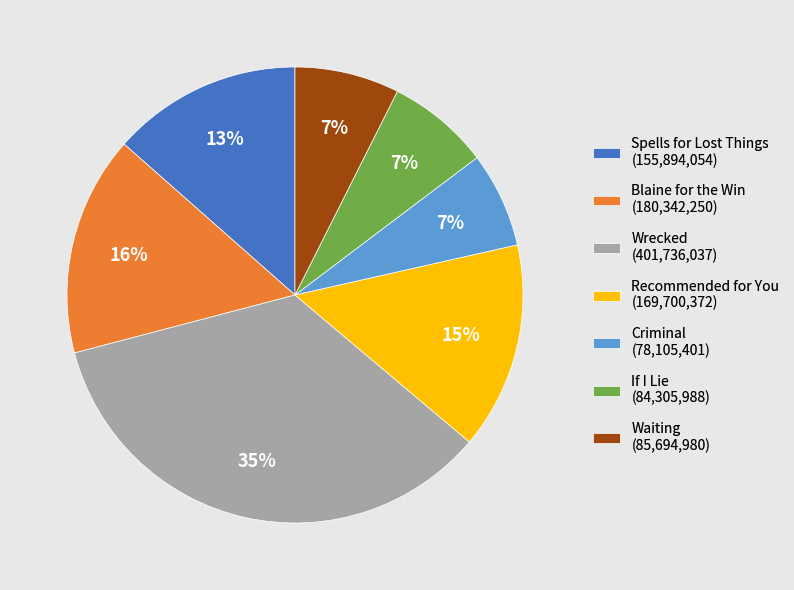

Does any single category account for the majority?

No